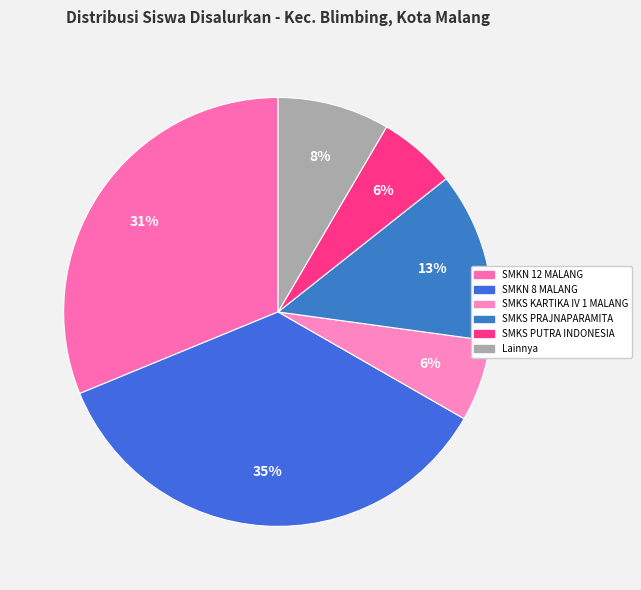

How many slices are in this pie chart?

6